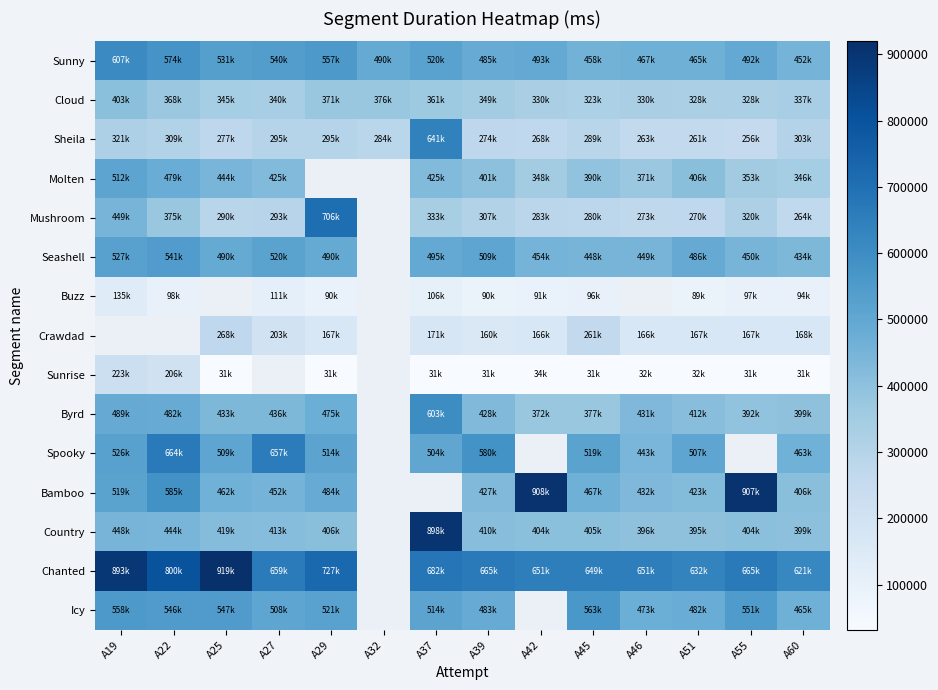

At how many categories does at least one series exceed 711163?

7